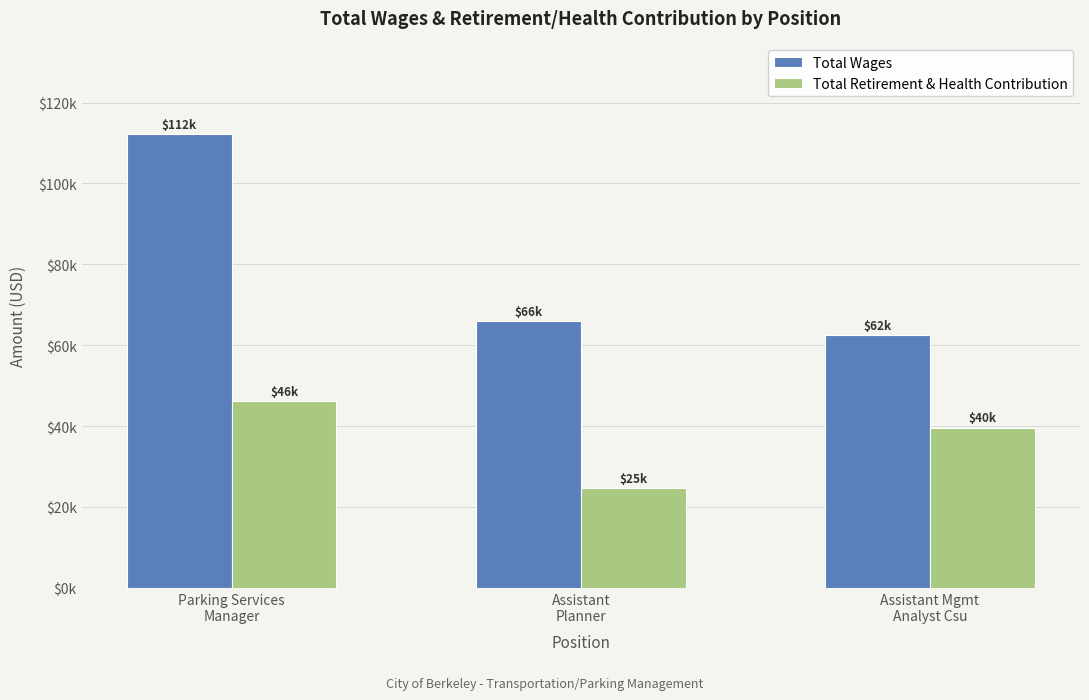

Reading left to right, extract all data points from this chart.

Total Wages: 112186	65958	62469
Total Retirement & Health Contribution: 46131	24726	39598